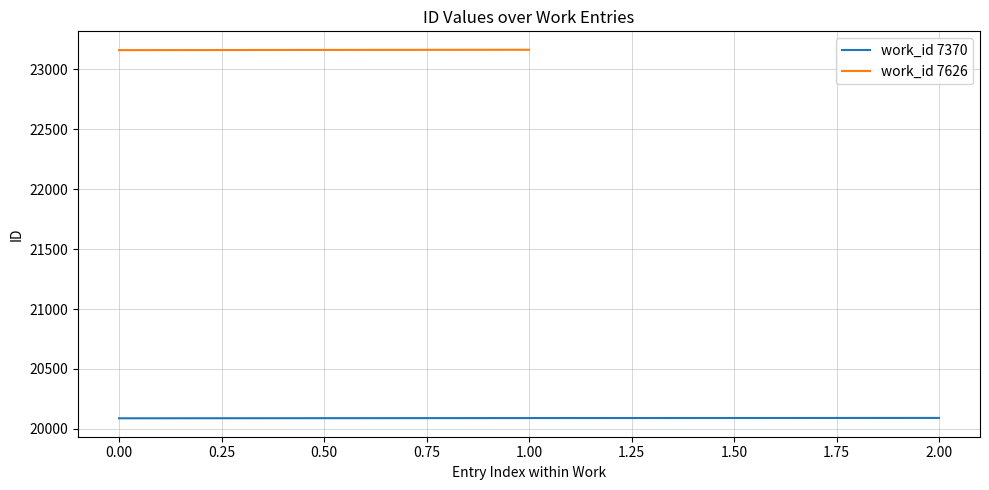

What is the sum of all values?

106594